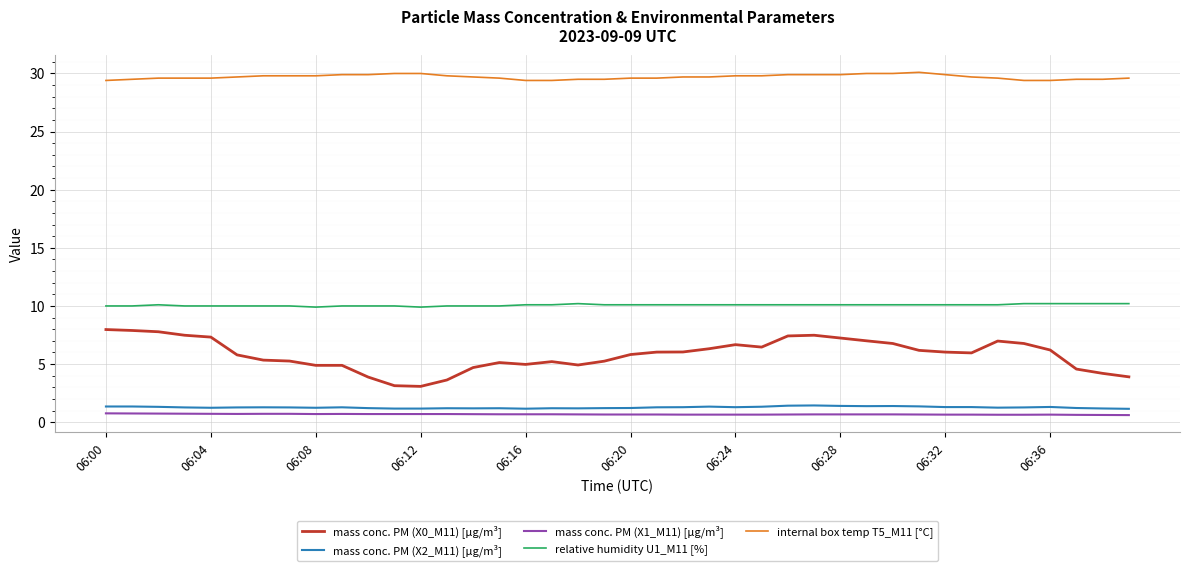

Which series has the largest range (max minus min)?

mass conc. PM (X0_M11) [µg/m³]